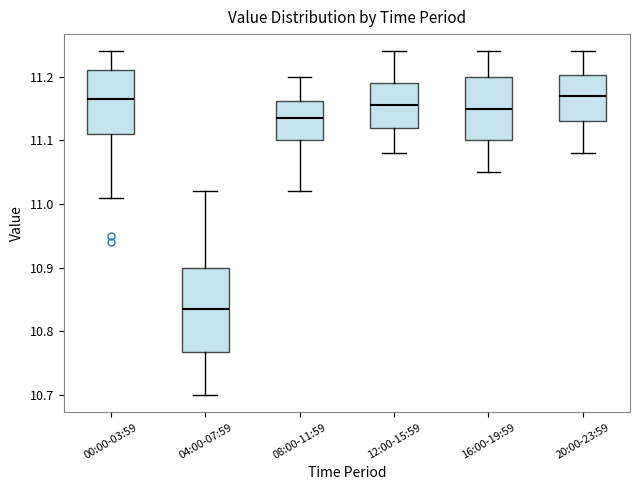

Reading left to right, transcribe this box plot: for each box, give where its median line is, the range the box spans, and where its two whiskers end, as read against the y-axis. The values are not printed on the chart, so give them approximately, as read against the axis.

00:00-03:59: median 11.17, box 11.11 to 11.21, whiskers 11.01 to 11.24
04:00-07:59: median 10.84, box 10.77 to 10.90, whiskers 10.70 to 11.02
08:00-11:59: median 11.14, box 11.10 to 11.16, whiskers 11.02 to 11.20
12:00-15:59: median 11.16, box 11.12 to 11.19, whiskers 11.08 to 11.24
16:00-19:59: median 11.15, box 11.10 to 11.20, whiskers 11.05 to 11.24
20:00-23:59: median 11.17, box 11.13 to 11.20, whiskers 11.08 to 11.24